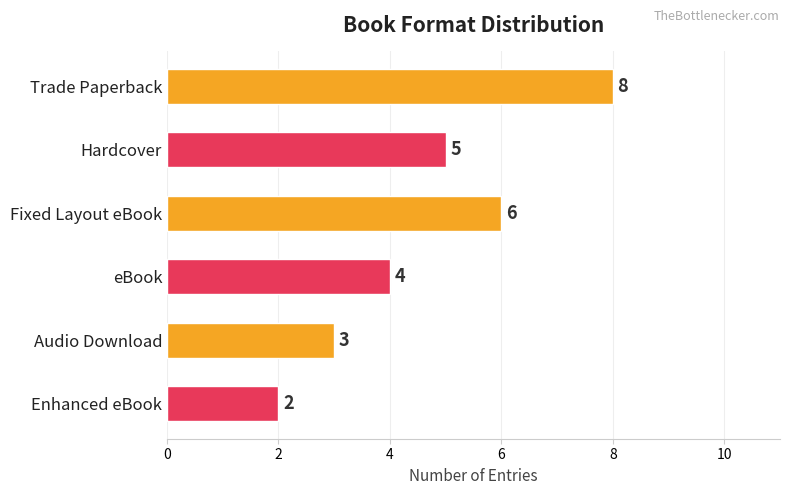

List the labels in order of value, largest first.

Trade Paperback, Fixed Layout eBook, Hardcover, eBook, Audio Download, Enhanced eBook